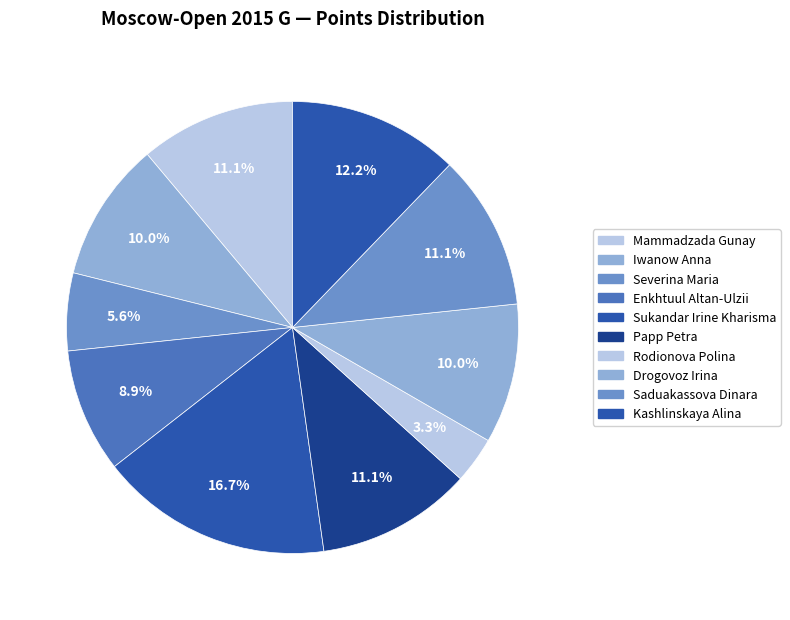

Combined, do Enkhtuul Altan-Ulzii and Papp Petra account for over 50%?

No